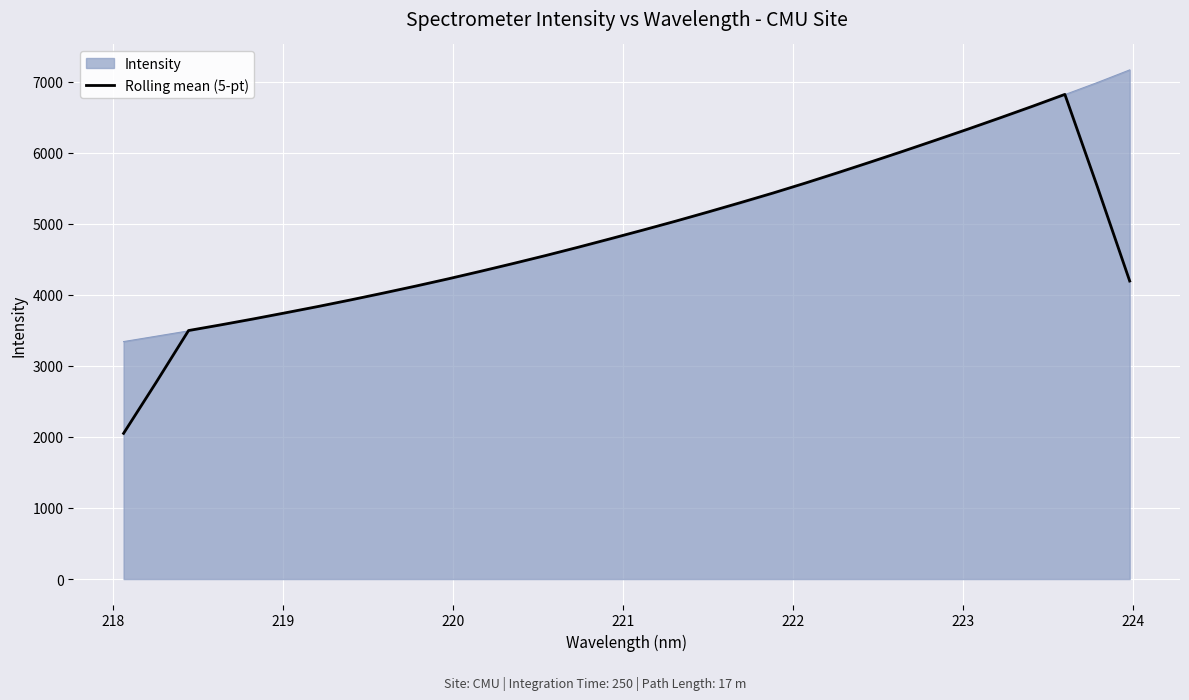

List the series in order of their peak value, lowest first.

Rolling mean (5-pt), Intensity